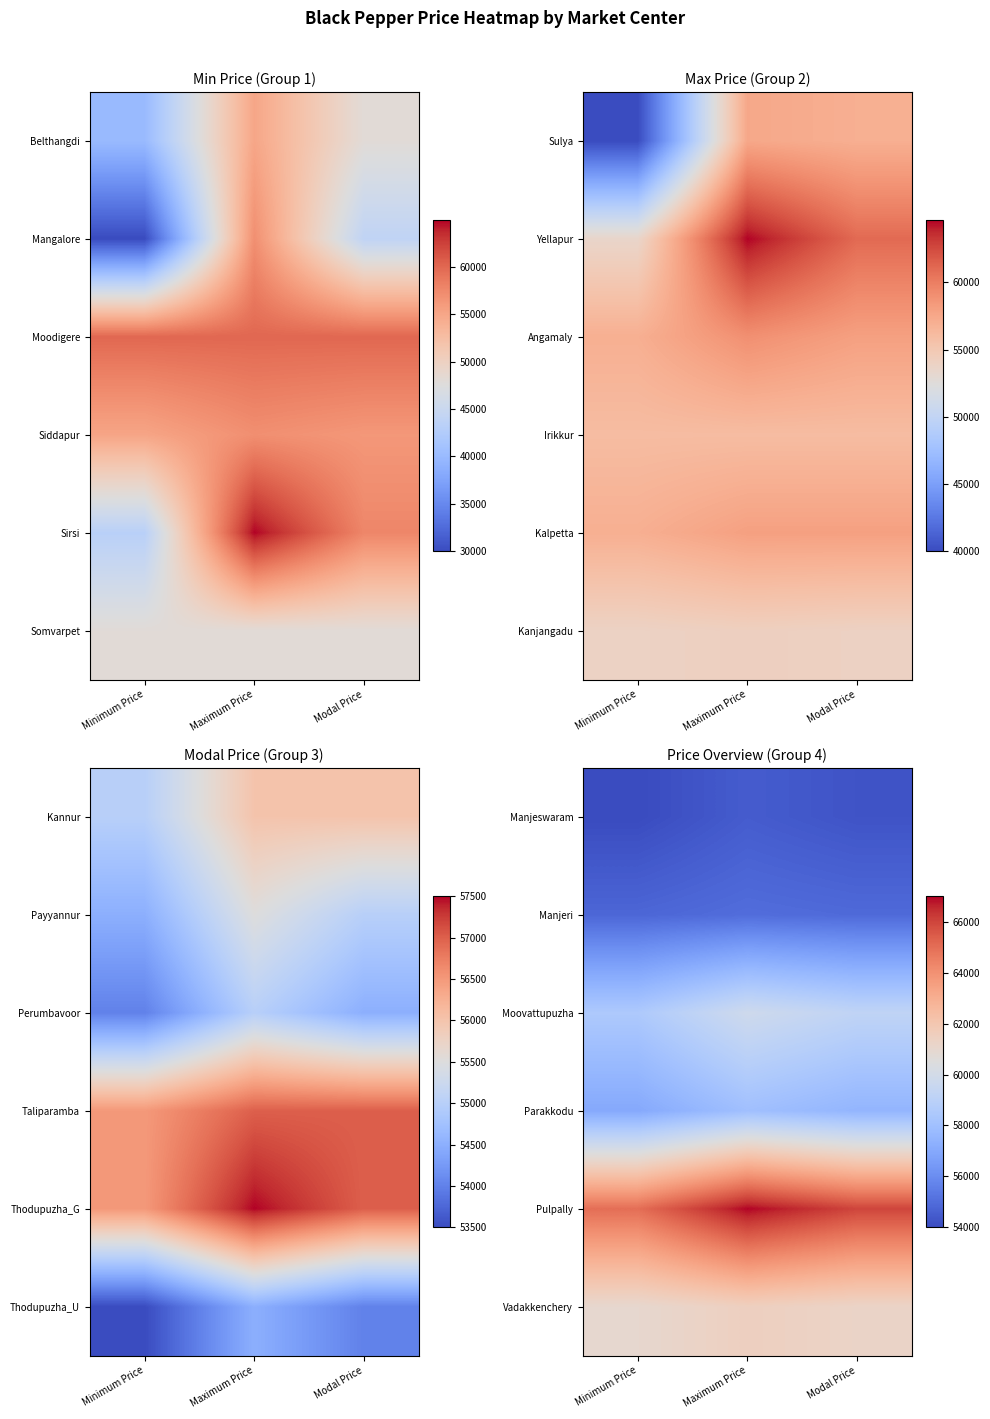

Is the value of Manjeswaram at Minimum Price greater than the value of Pulpally at Modal Price?

No